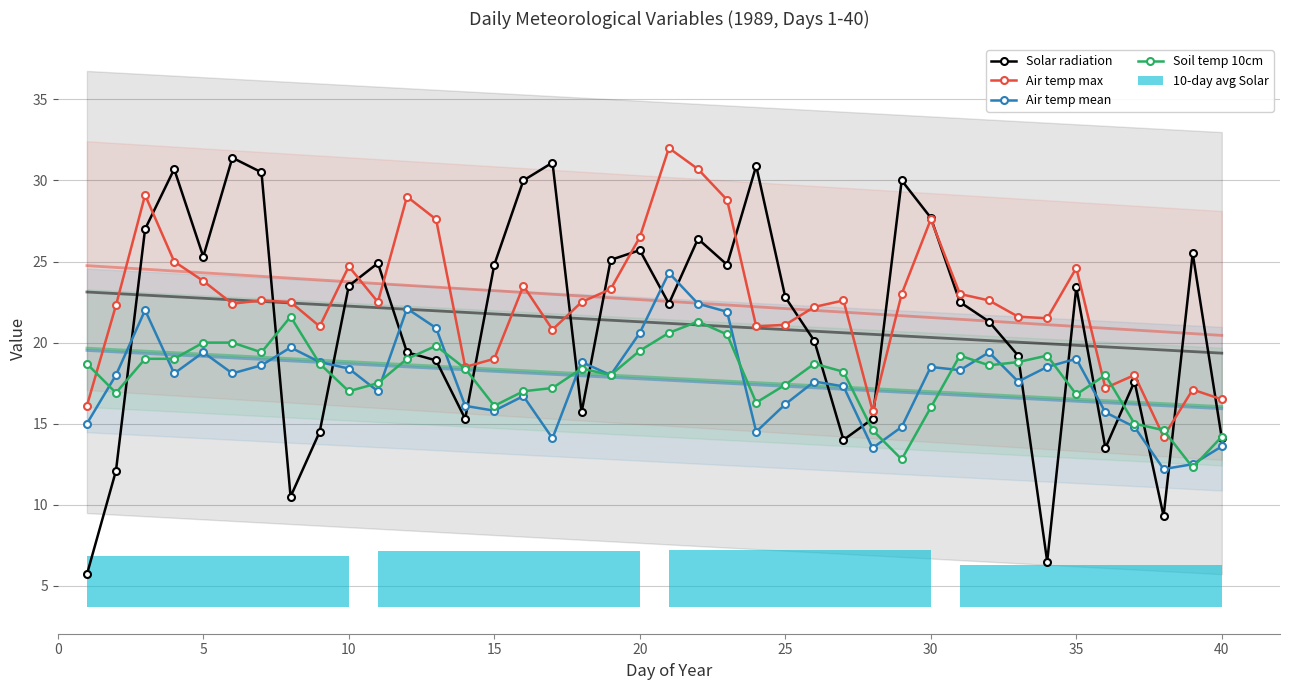

How many data points in Air temp mean are above 18?

20